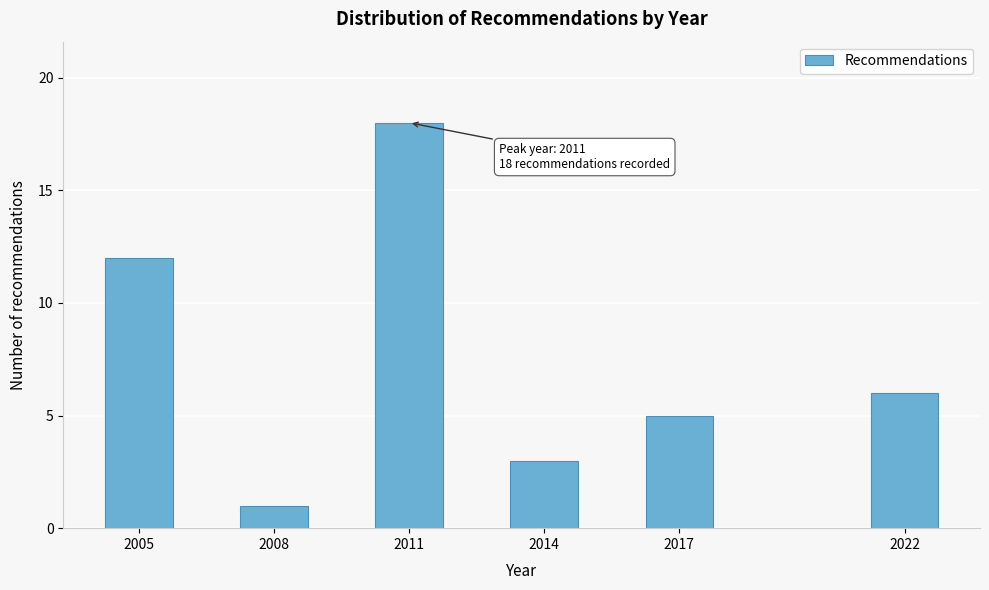

Reading left to right, transcribe all the data shown in this chart.

2005=12	2008=1	2011=18	2014=3	2017=5	2022=6